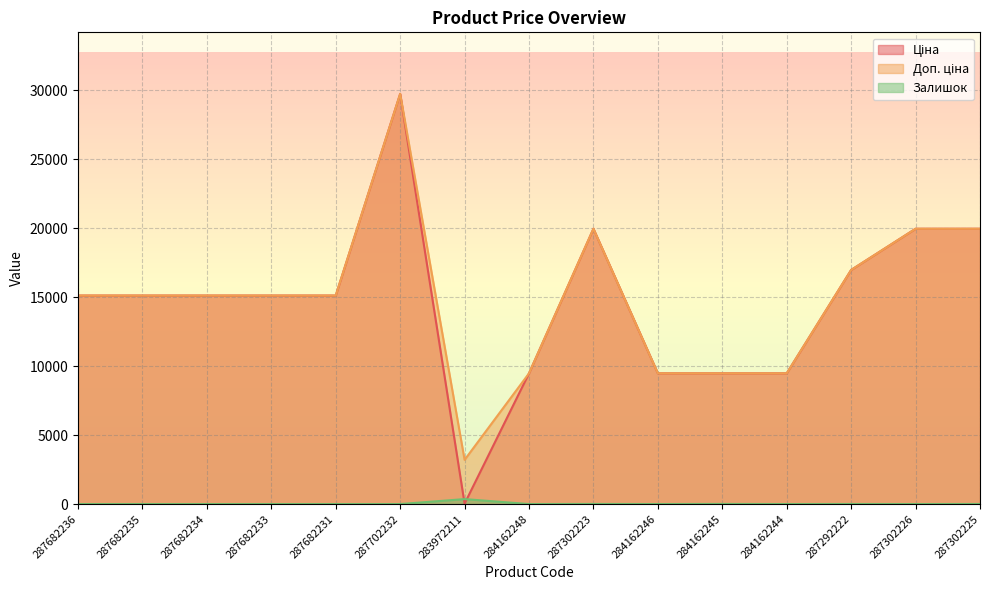

Is the value of Доп. ціна at 287702232 greater than the value of Залишок at 284162244?

Yes